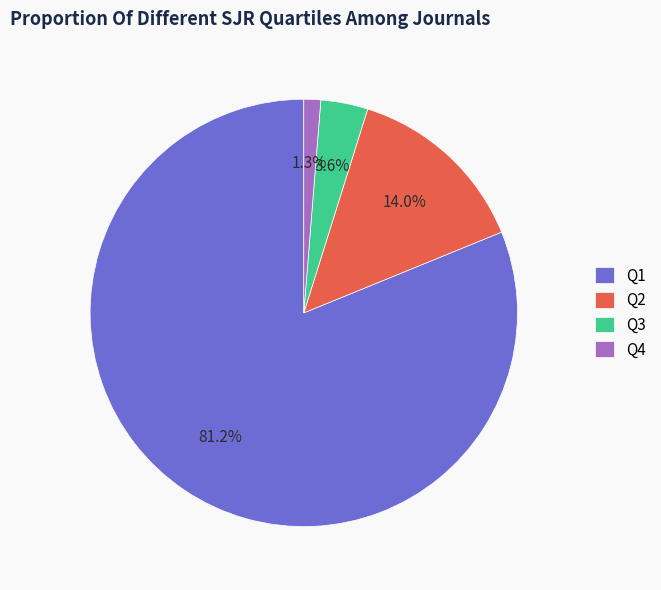

What percentage is NOT represented by Q3?

96.4%